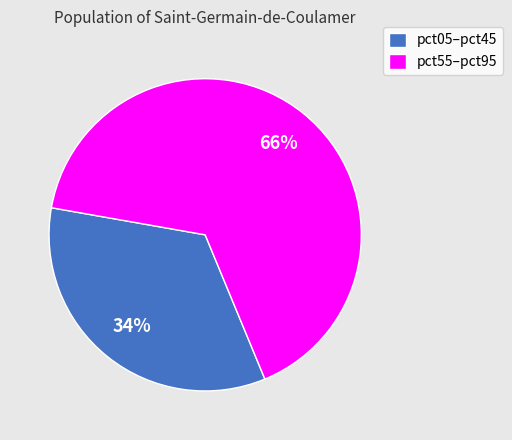

Which category has the biggest portion of the pie?

pct55–pct95